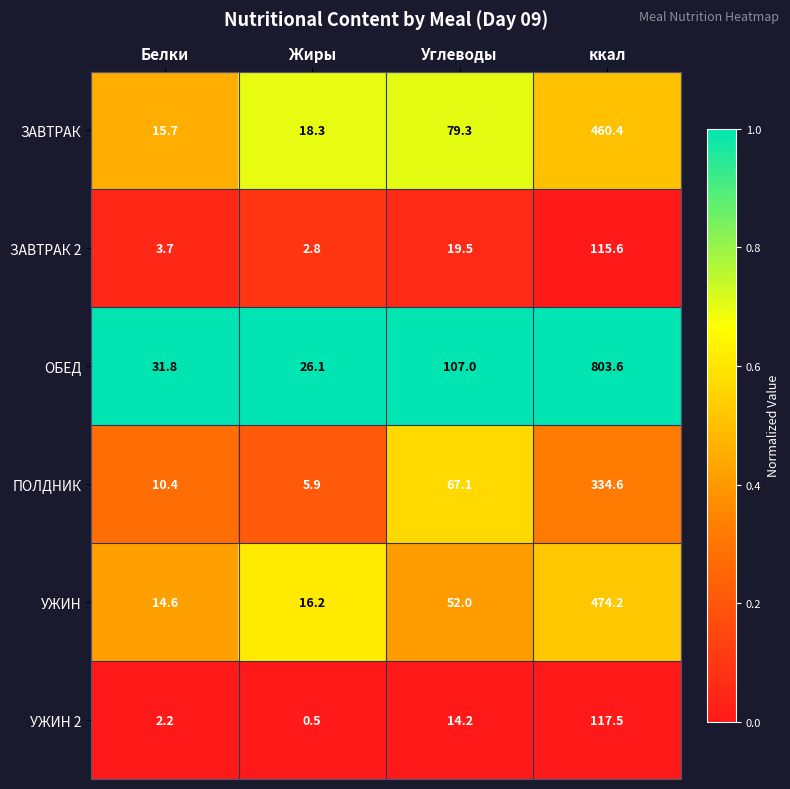

Reading left to right, extract all data points from this chart.

ЗАВТРАК: 15.7	18.3	79.3	460.4
ЗАВТРАК 2: 3.7	2.8	19.5	115.6
ОБЕД: 31.8	26.1	107.0	803.6
ПОЛДНИК: 10.4	5.9	67.1	334.6
УЖИН: 14.6	16.2	52.0	474.2
УЖИН 2: 2.2	0.5	14.2	117.5